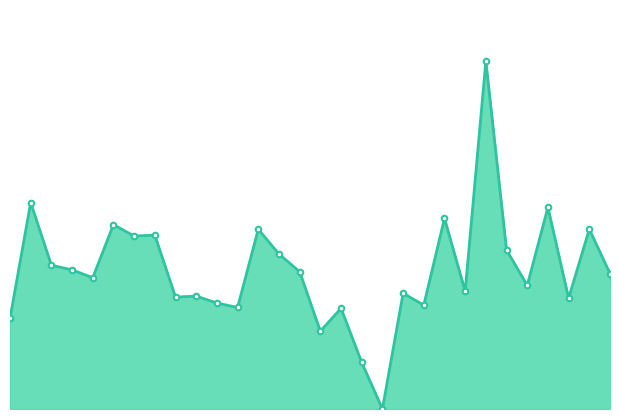

What is the sum of all values?

14239.1